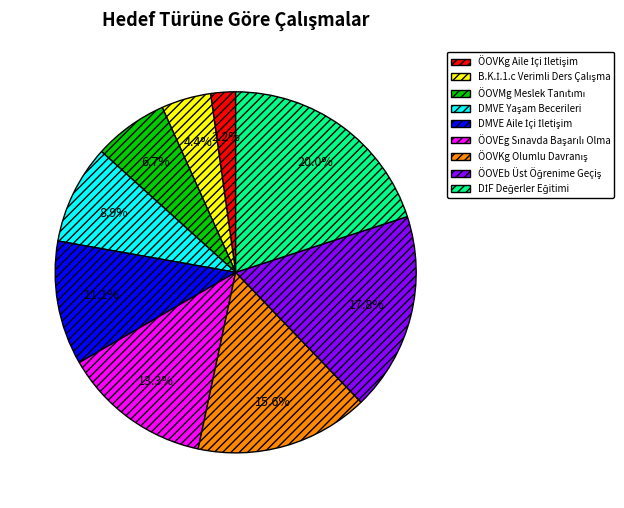

Does any single category account for the majority?

No